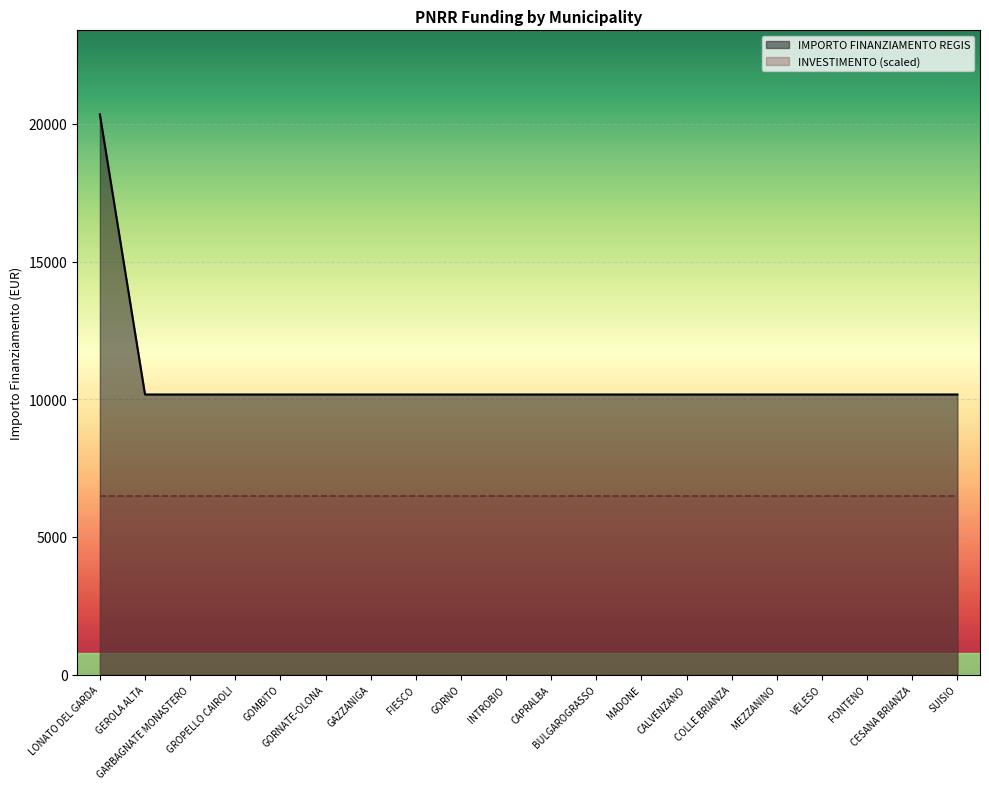

What is the ratio of the value at MEZZANINO to the value at FIESCO?

1.0